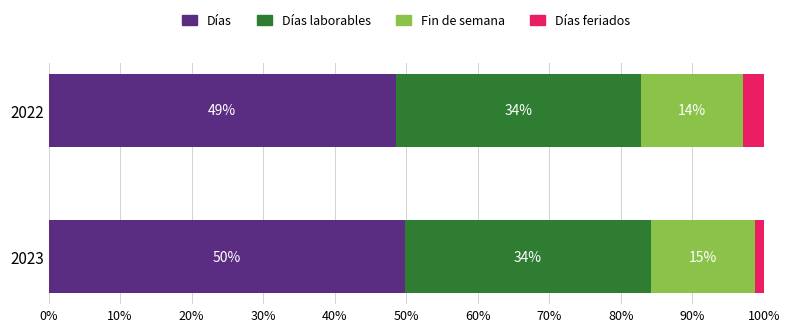

What are all the series names shown in the legend?

Días, Días laborables, Fin de semana, Días feriados